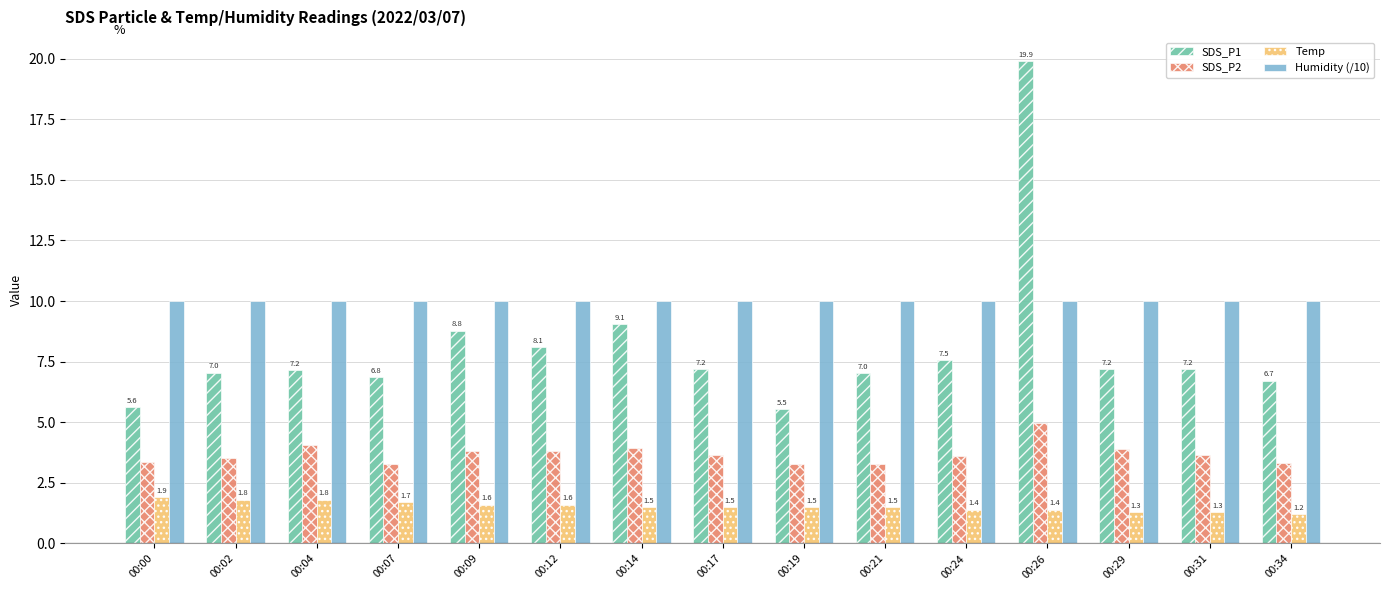

At how many categories does at least one series exceed 6?

15